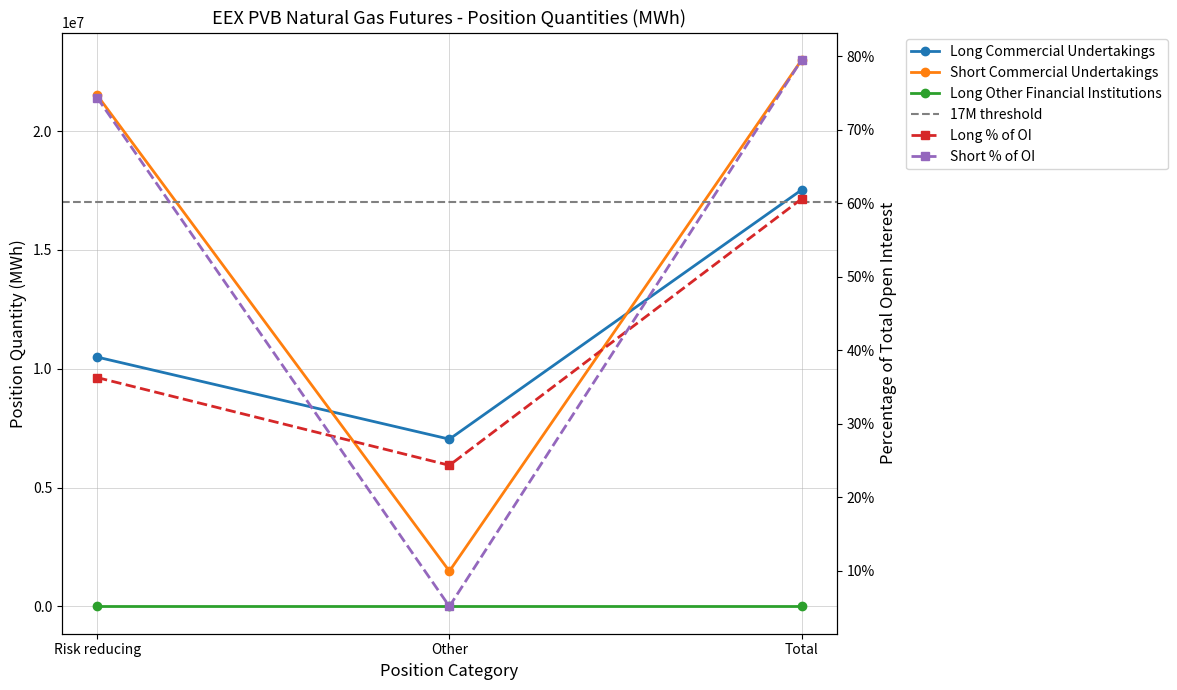

What is the difference between the highest and lowest values at Total?

5467560